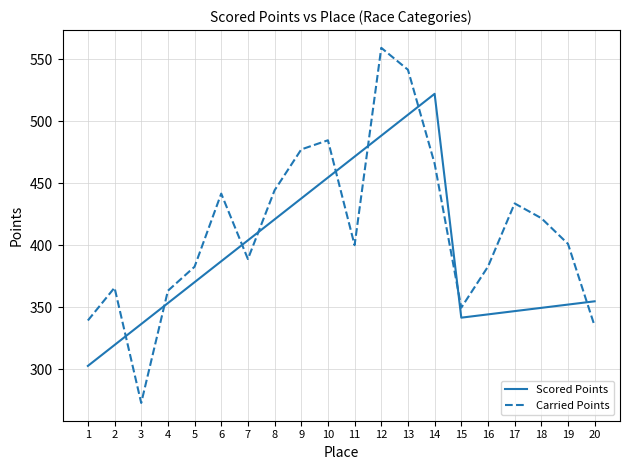

What is the average value of the Carried Points series?

412.5